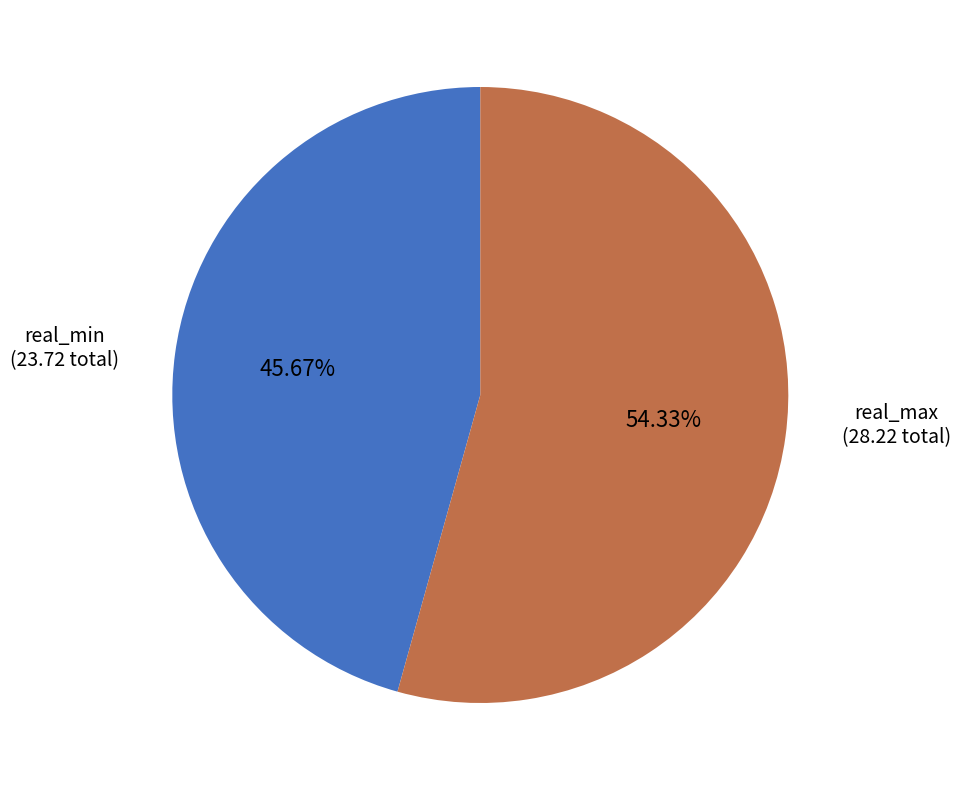

Combined, do real_max and real_min account for over 50%?

Yes